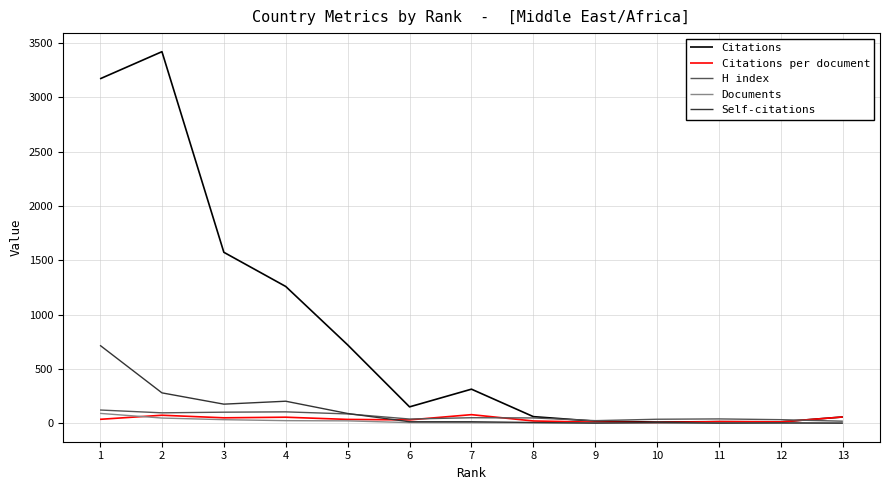

Which series has the largest total across all categories?

Citations